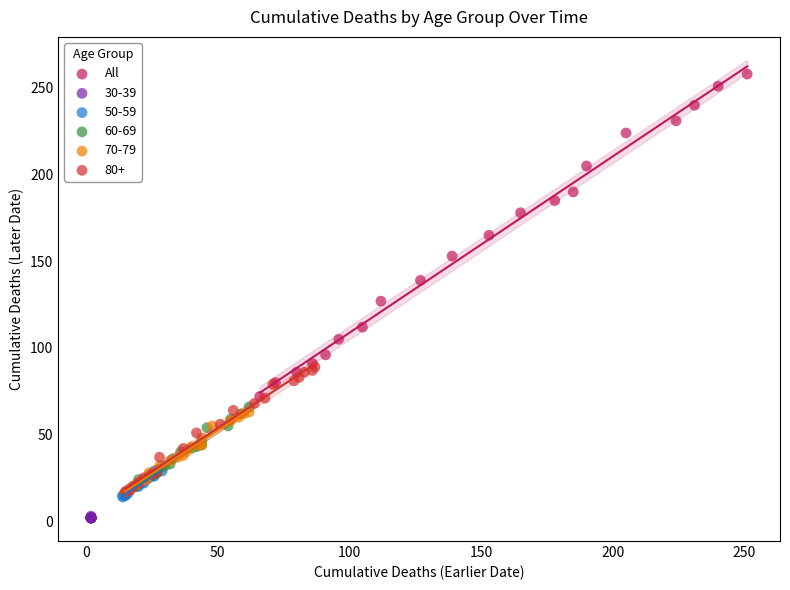

Which series has the widest spread of Y values?

All